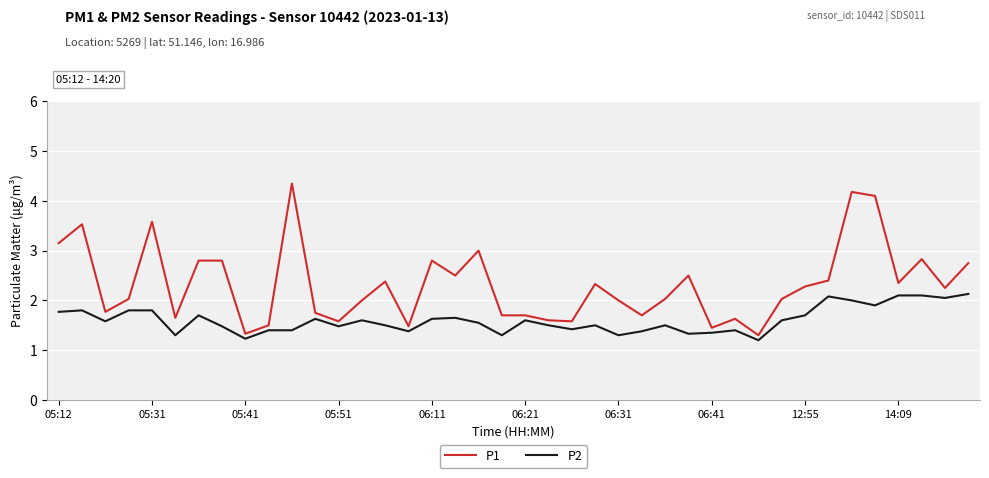

Which series has the widest spread of values?

P1